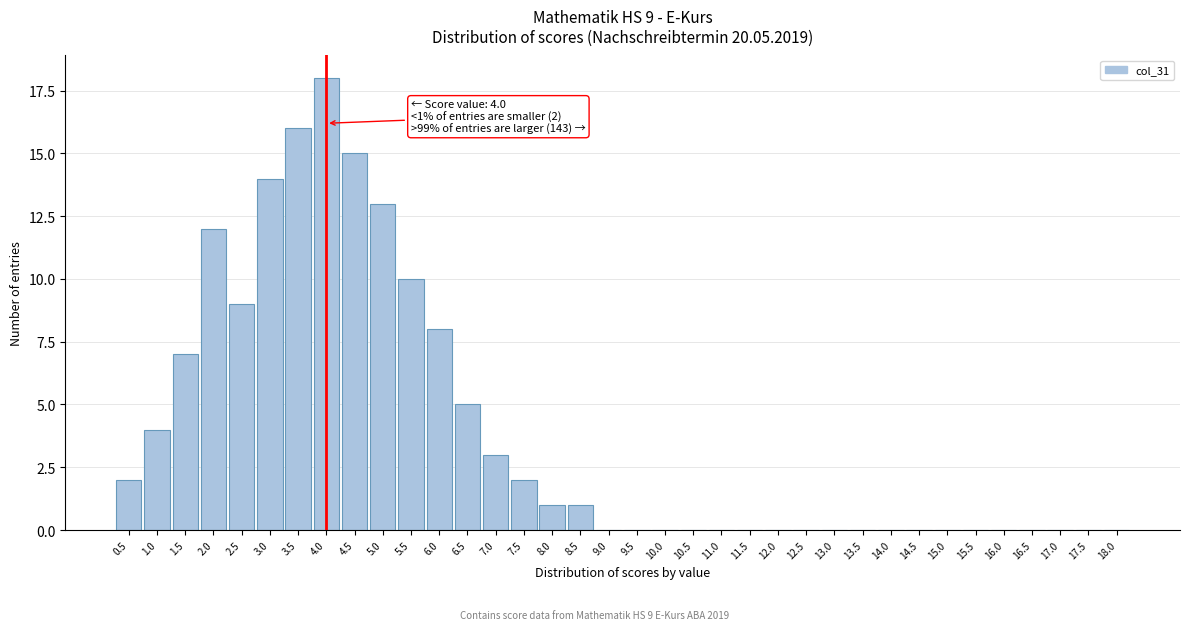

The chart shows a value of 8 at 6.0. True or false?

True